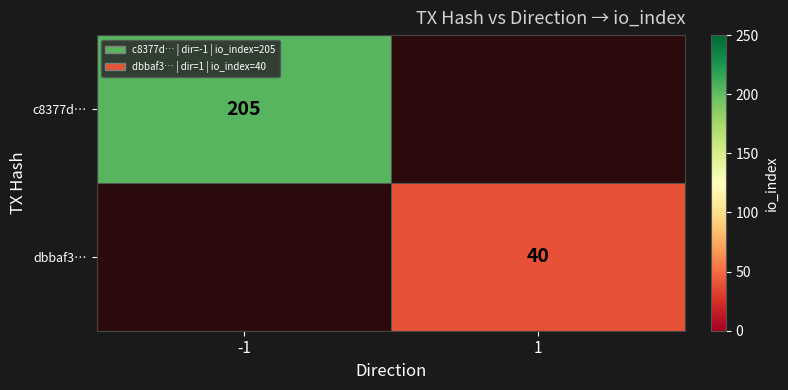

Count the number of data series in this chart.

2